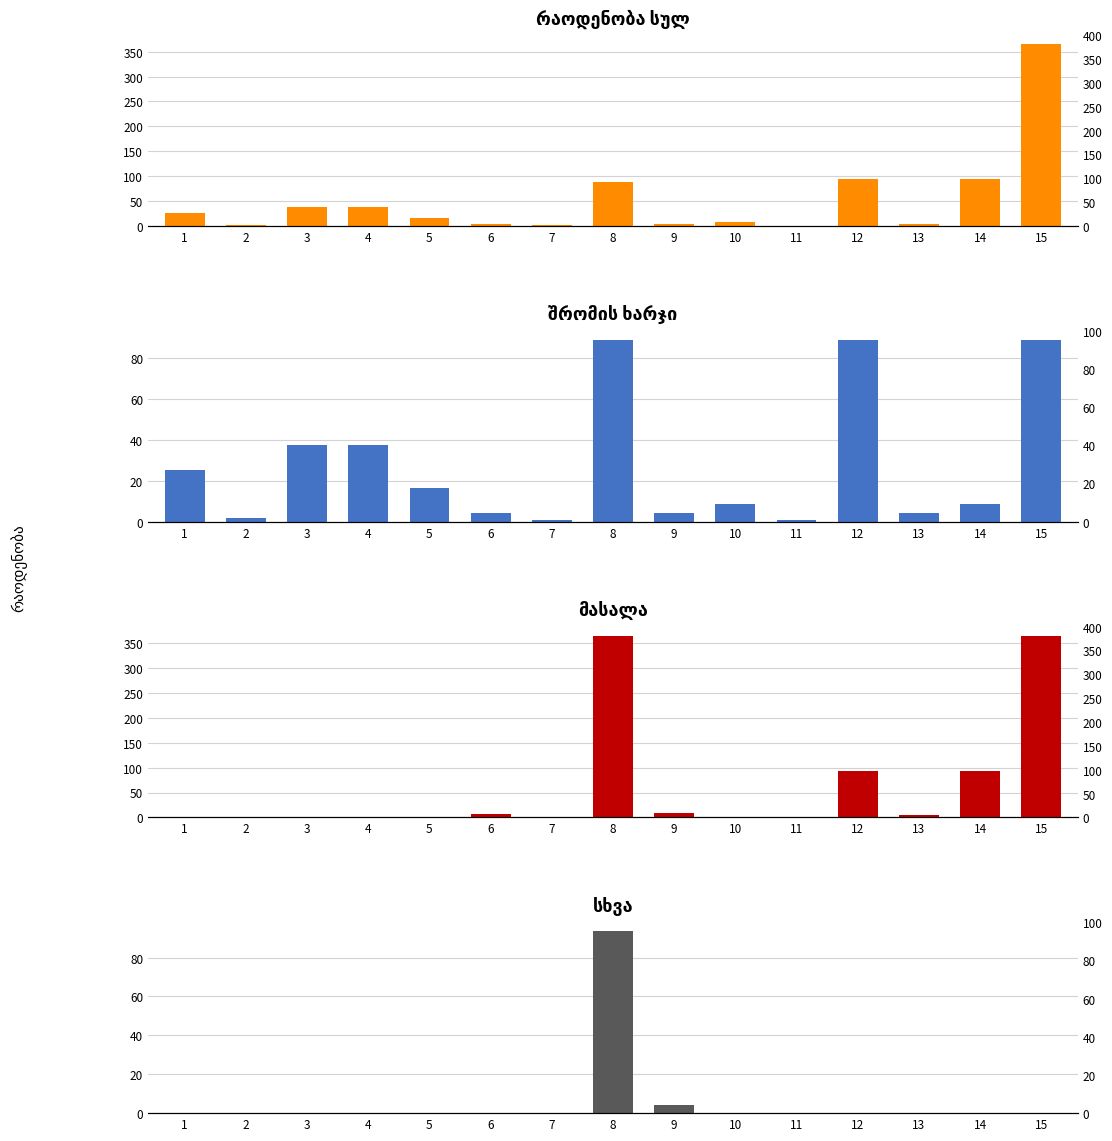

The value of სხვა at 5 is -33.2. True or false?

False